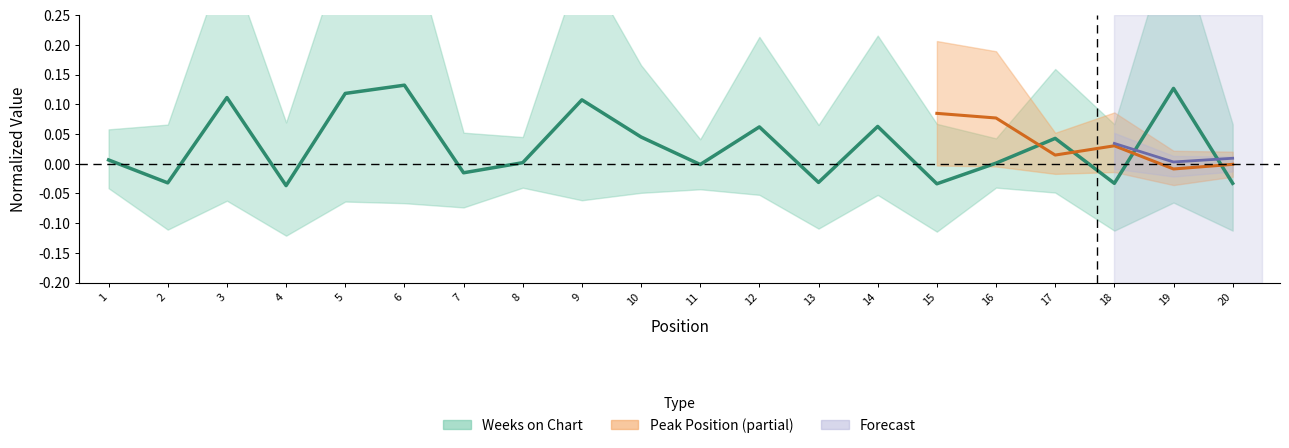

What is the value of the 19th point from the left?

0.1